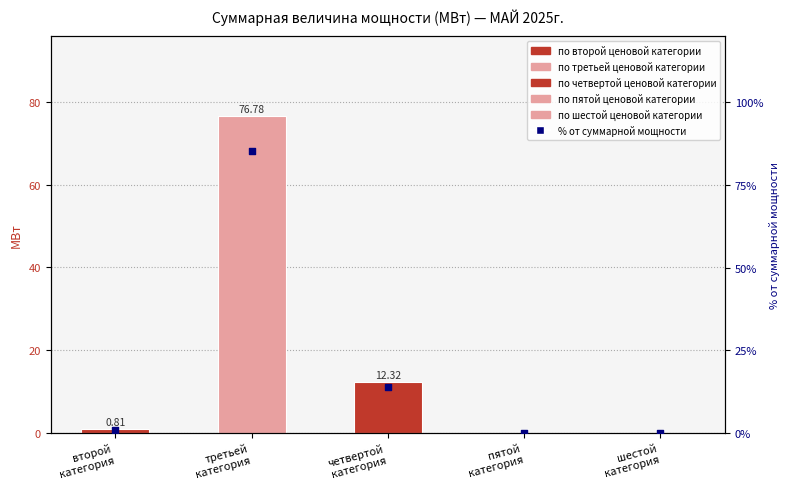

What is the change in value from второй
категория to шестой
категория?

-0.8